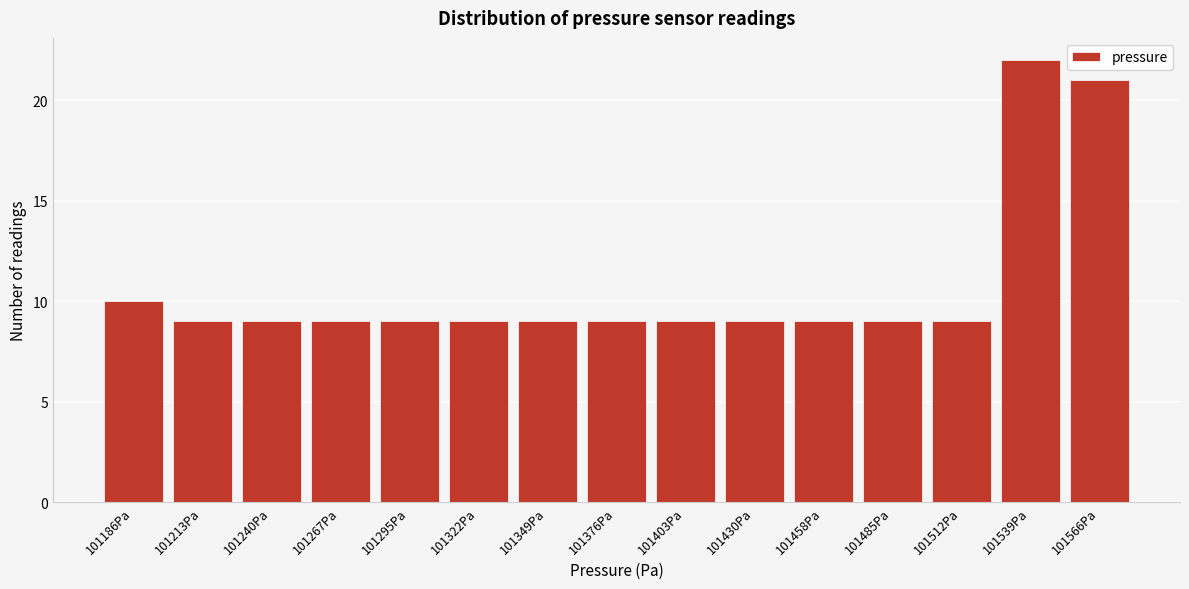

Reading left to right, list all the values displayed in this chart.

10	9	9	9	9	9	9	9	9	9	9	9	9	22	21